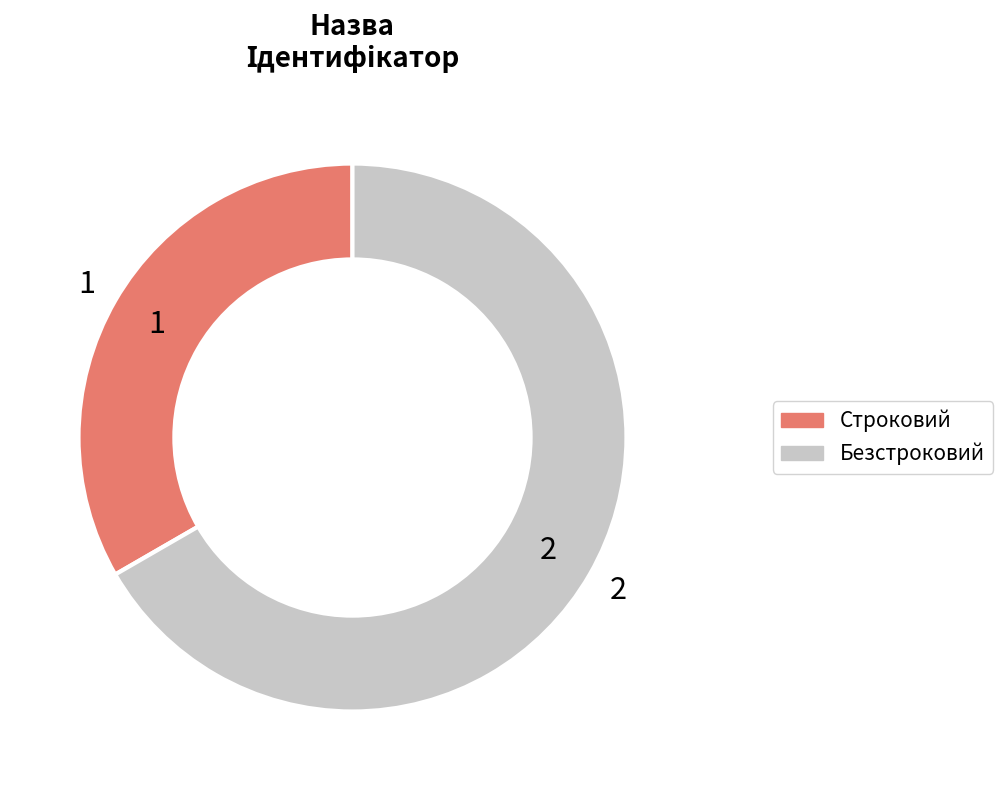

Which slice is the smallest?

Строковий